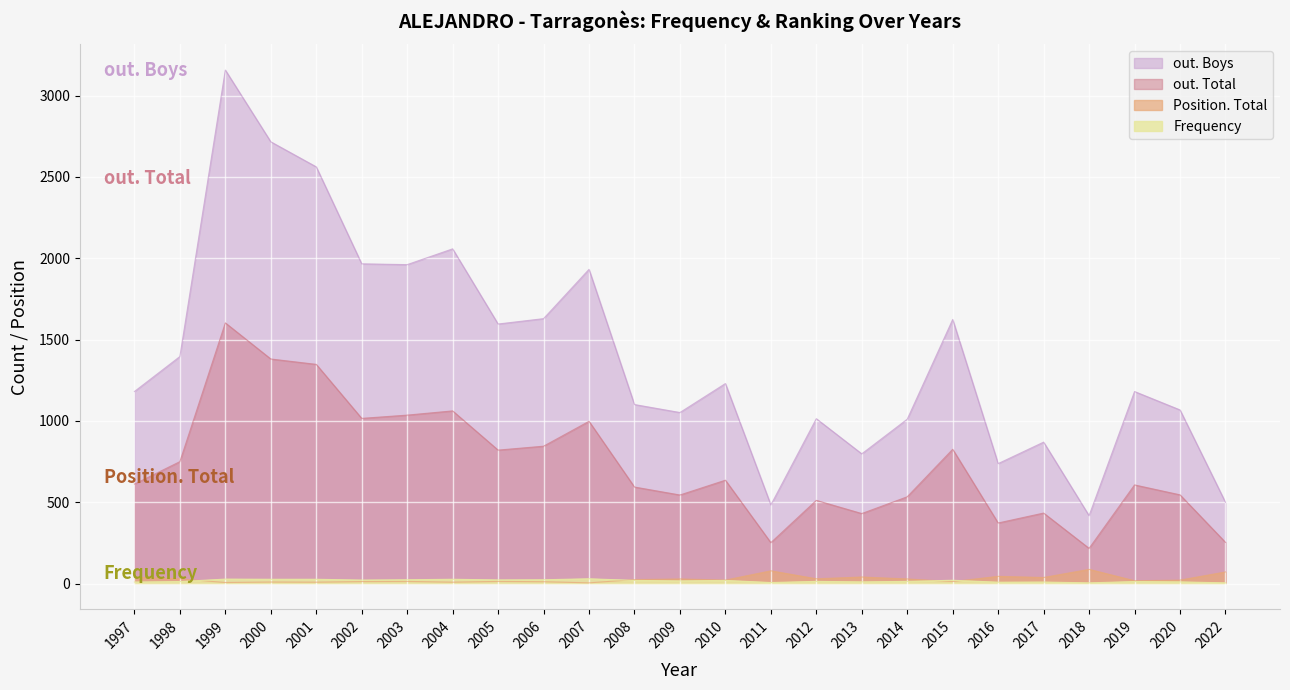

What is the value of the out. Boys point at the 15th from the left?

484